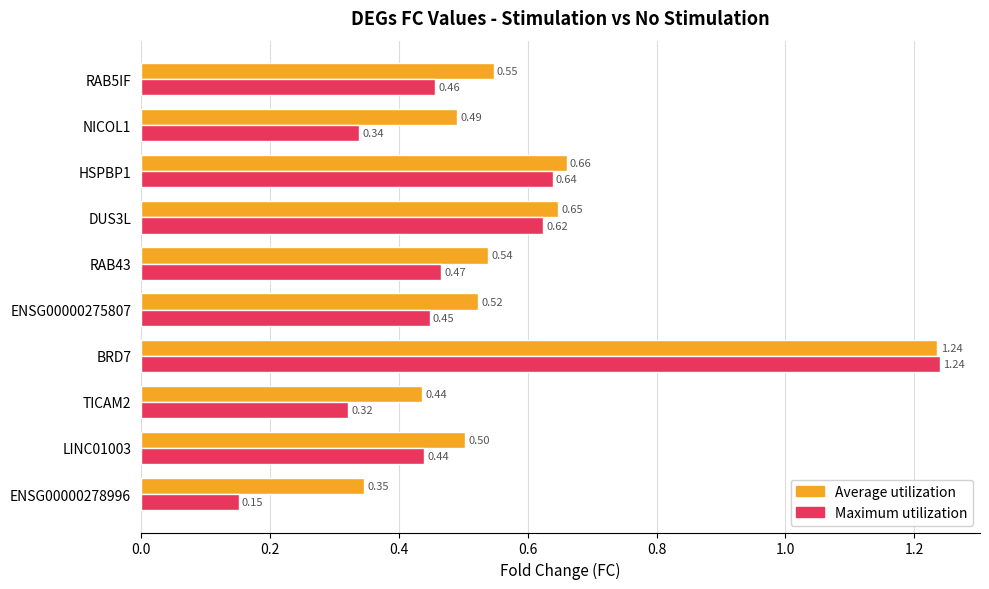

At which category is the sum across all series the highest?

BRD7